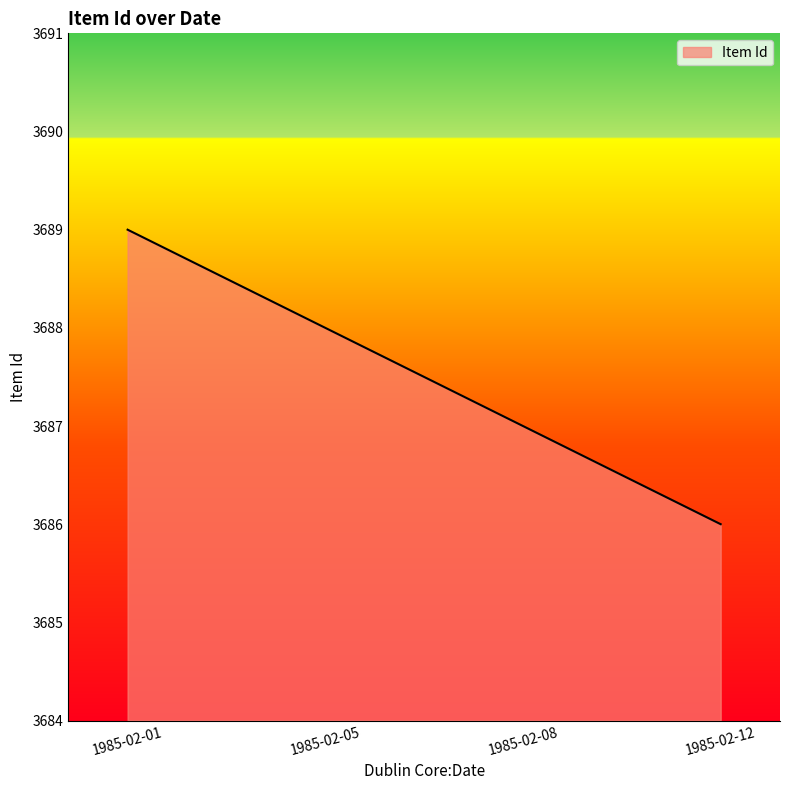

Which has a higher value, 1985-02-05 or 1985-02-01?

1985-02-01